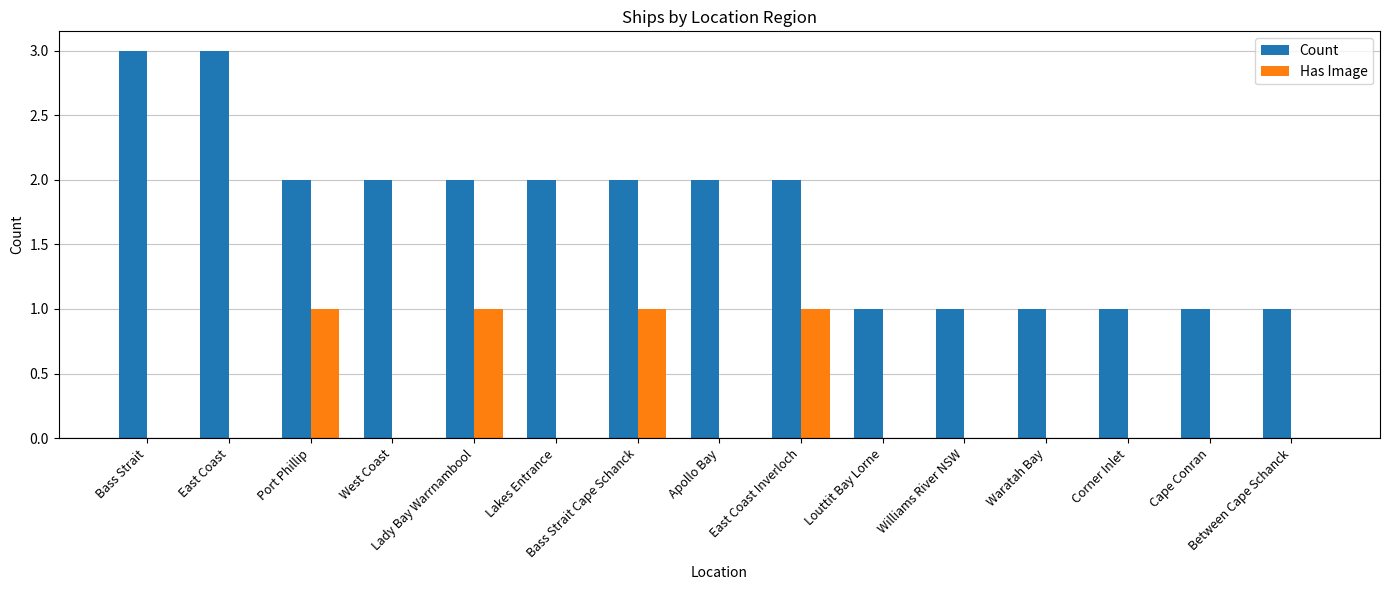

What is the highest value of the Has Image series?

1